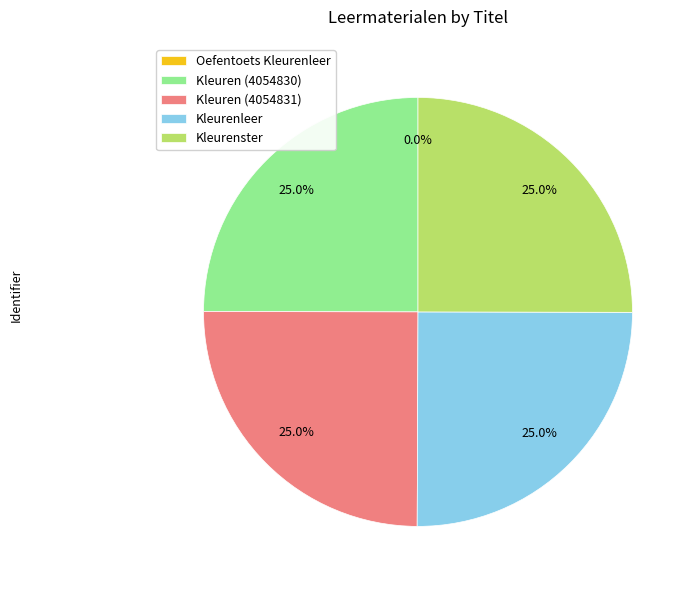

What is the ratio of the value at Kleurenster to the value at Kleurenleer?

1.0